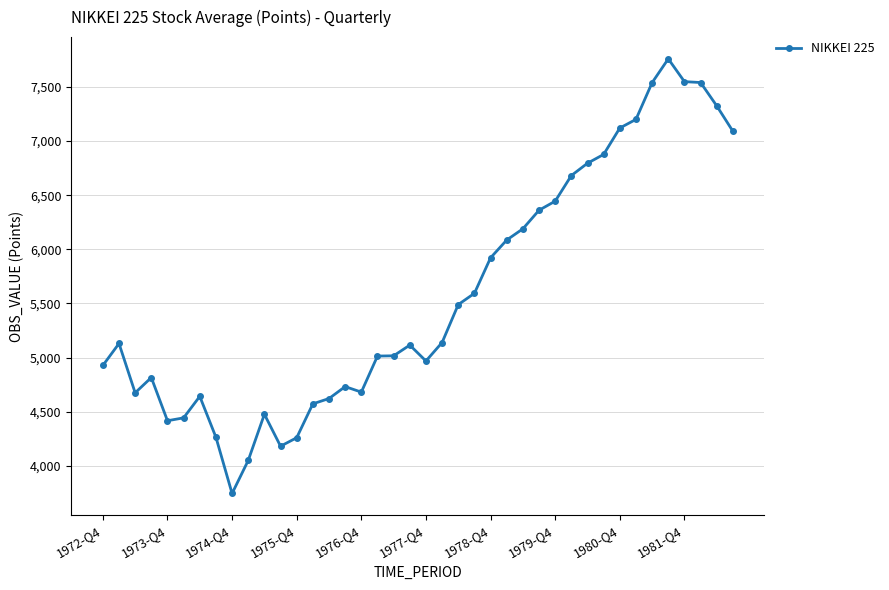

What is the value of the 20th point from the left?

5115.9